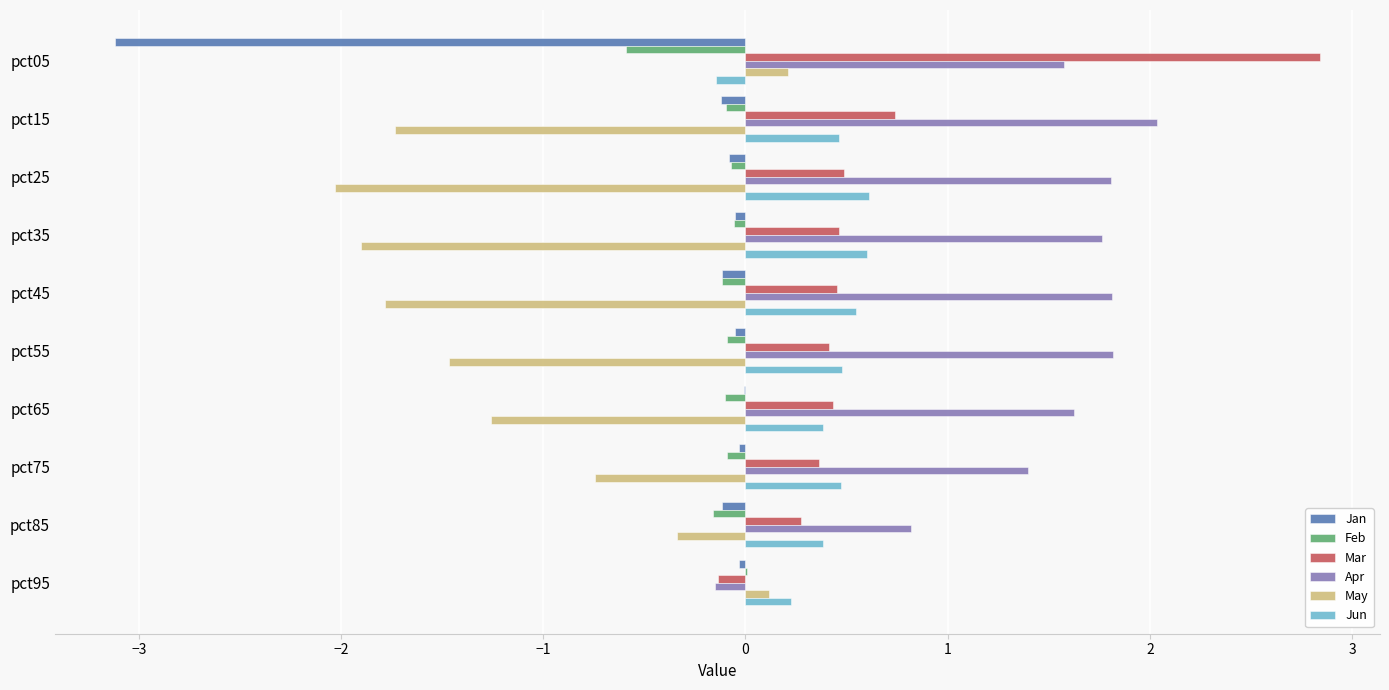

Is it true that May equals -0.3 at pct85?

True